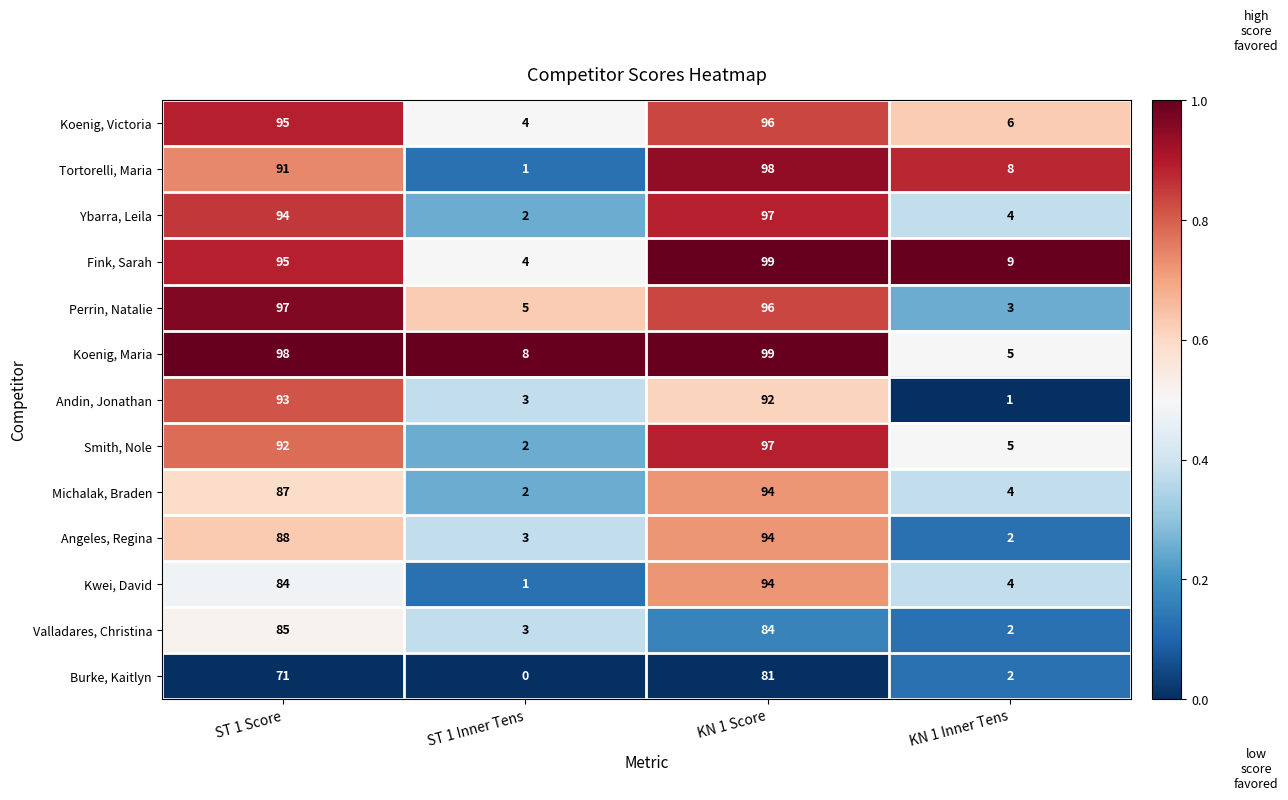

What is the sum of all Fink, Sarah values?

207